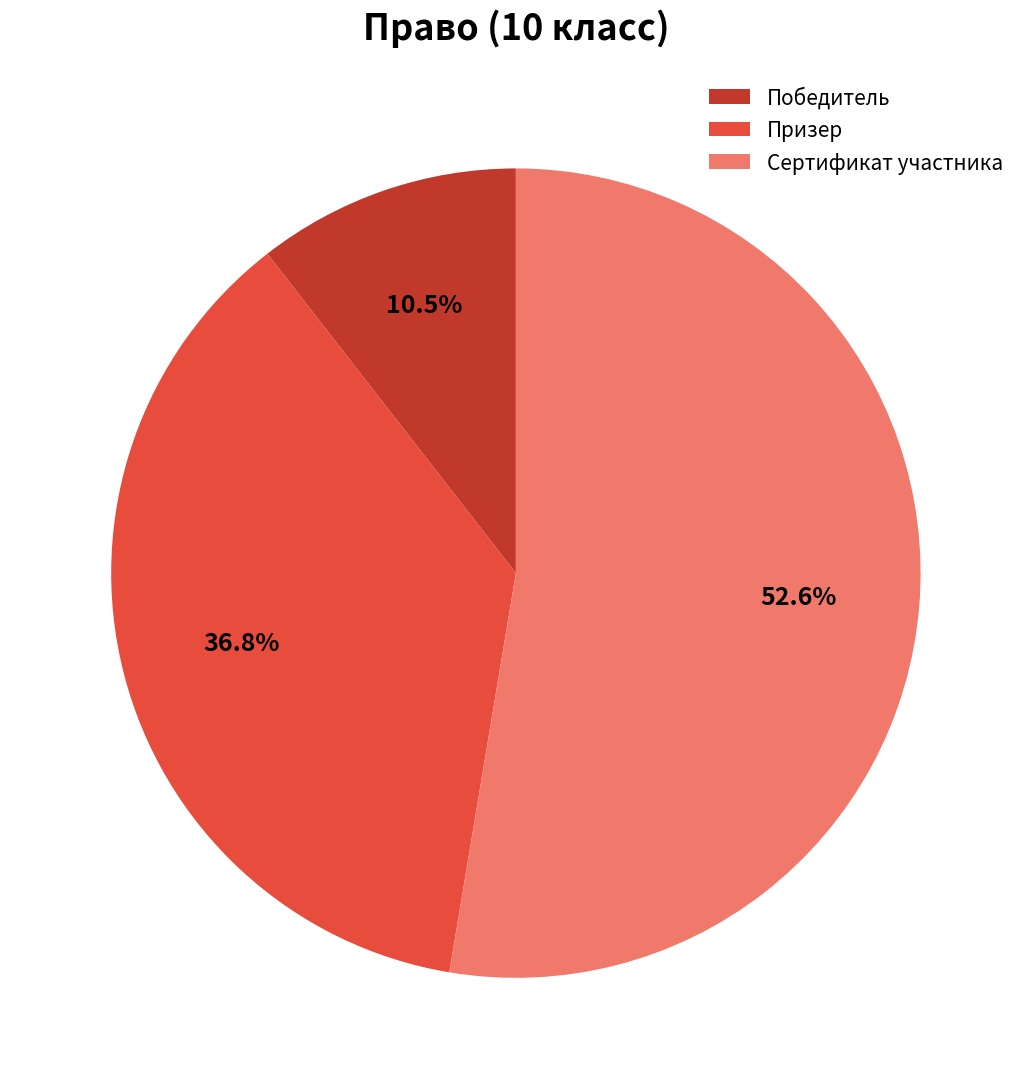

Which has a higher value, Победитель or Призер?

Призер